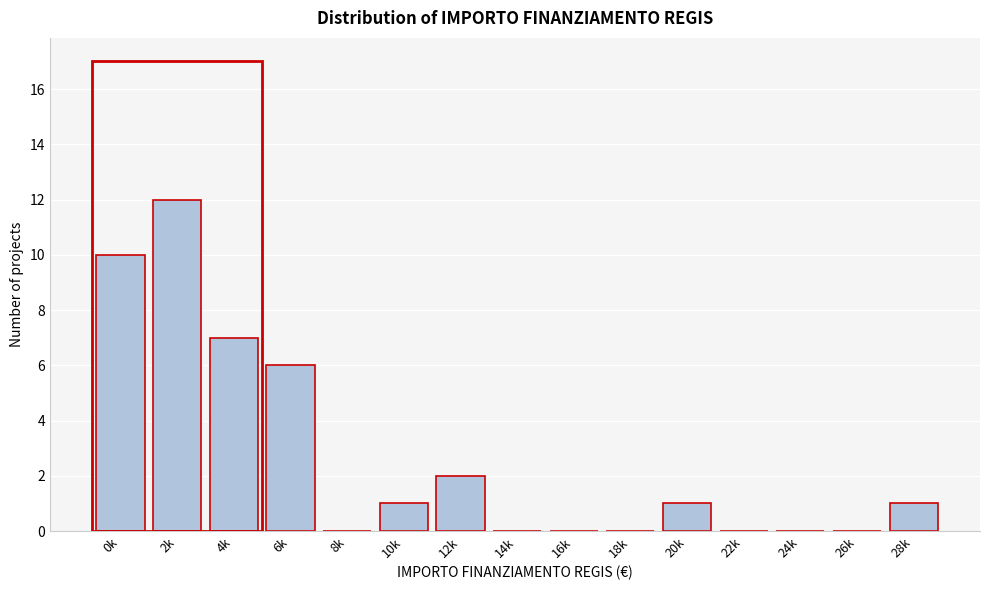

Reading left to right, what are all the values shown in this chart?

0k=10	2k=12	4k=7	6k=6	8k=0	10k=1	12k=2	14k=0	16k=0	18k=0	20k=1	22k=0	24k=0	26k=0	28k=1